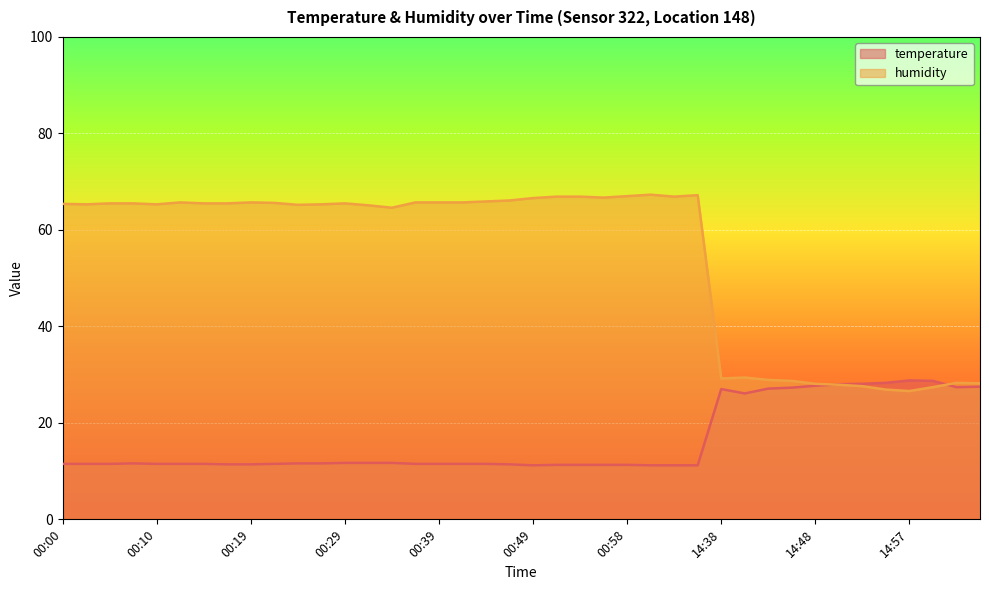

The humidity series shows 104.5 at 00:34. True or false?

False